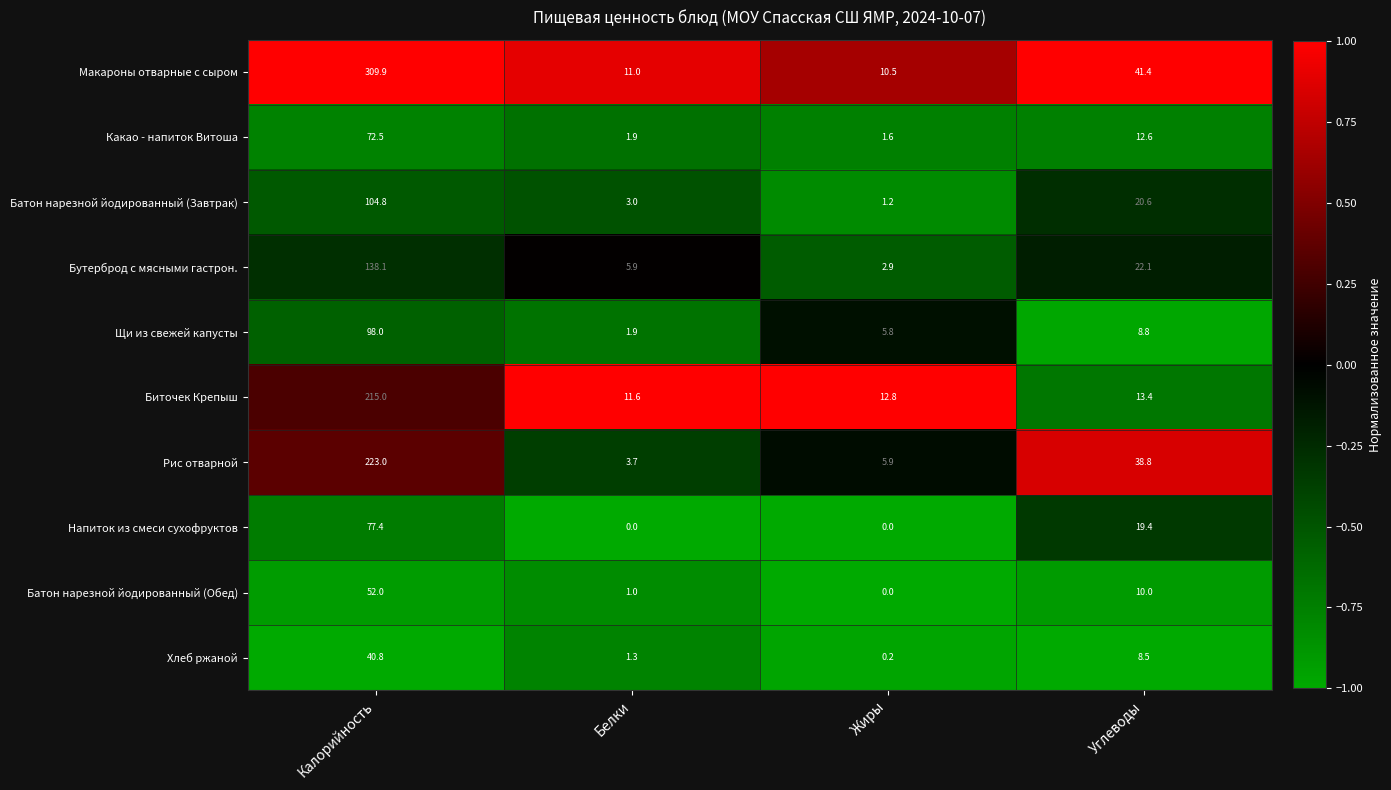

Which category has the highest value across all series?

Калорийность